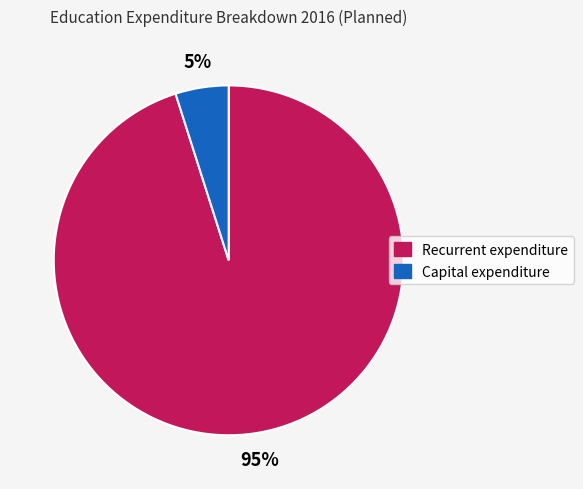

To the nearest percent, what is the difference between the Capital expenditure and Recurrent expenditure slice percentages?

90%